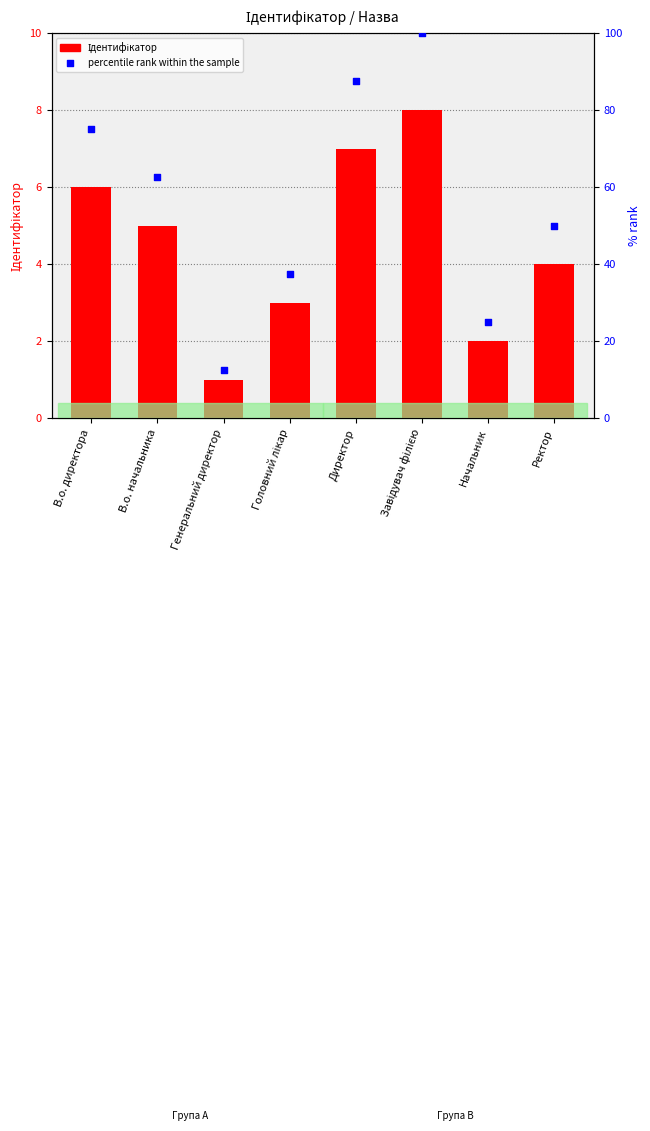

What are all the series names shown in the legend?

Ідентифікатор, percentile rank within the sample